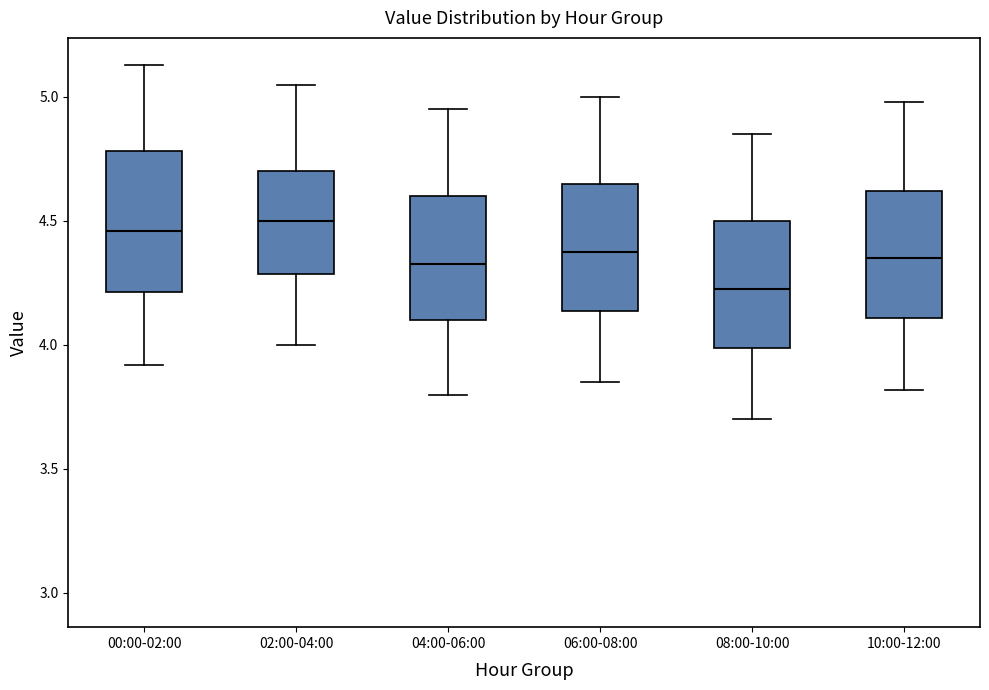

Reading left to right, read every box against the y-axis: the position of its median line, the range the box covers, and the ends of its whiskers. The values are not printed on the chart, so give them approximately, as read against the axis.

00:00-02:00: median 4.45, box 4.20 to 4.80, whiskers 3.90 to 5.15
02:00-04:00: median 4.50, box 4.30 to 4.70, whiskers 4.00 to 5.05
04:00-06:00: median 4.35, box 4.10 to 4.60, whiskers 3.80 to 4.95
06:00-08:00: median 4.40, box 4.15 to 4.65, whiskers 3.85 to 5.00
08:00-10:00: median 4.25, box 4.00 to 4.50, whiskers 3.70 to 4.85
10:00-12:00: median 4.35, box 4.10 to 4.60, whiskers 3.80 to 5.00